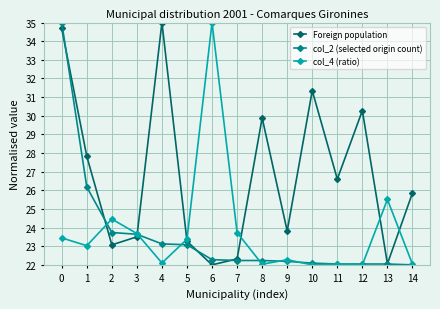

Is the value of col_2 (selected origin count) at 1 greater than the value of col_4 (ratio) at 8?

Yes